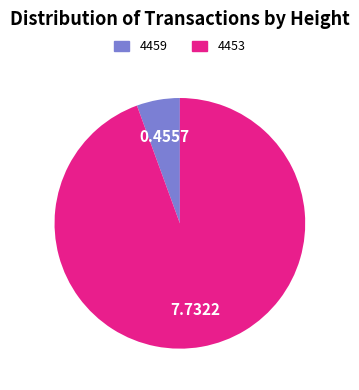

Count the number of slices in the pie.

2